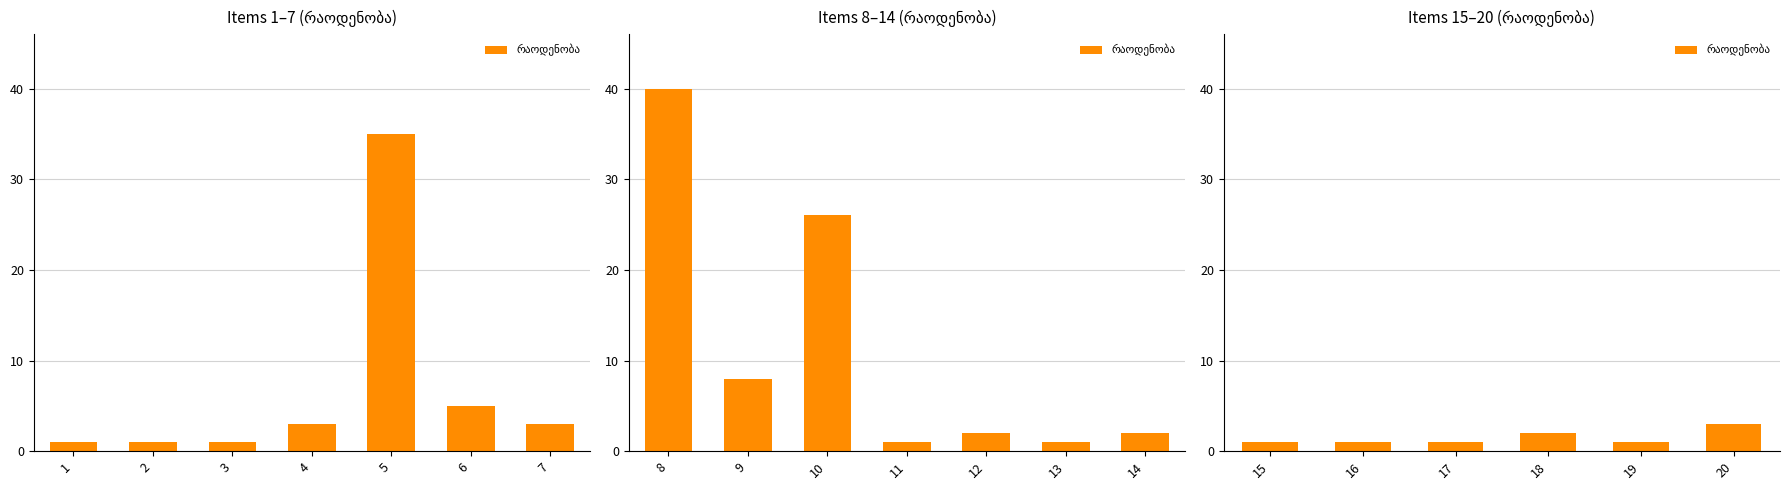

Does the chart contain stacked bars?

No